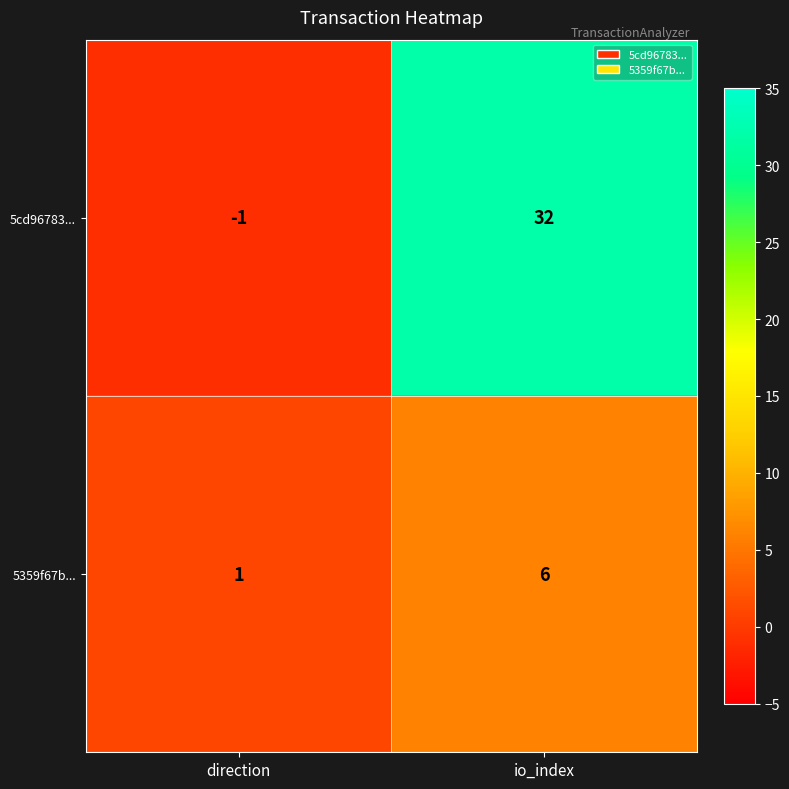

Which series has the largest total across all categories?

5cd96783...